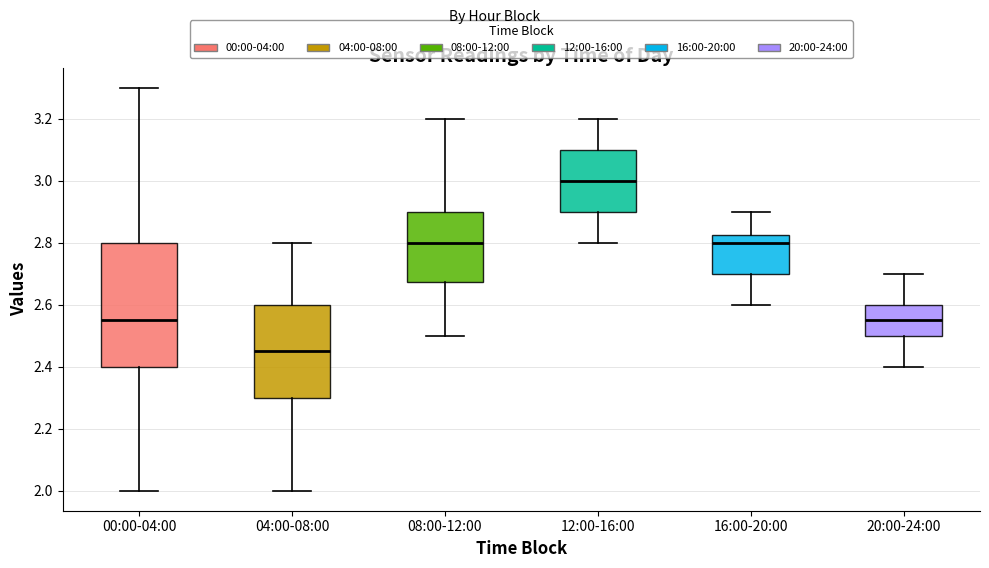

Which box has the highest median line?

12:00-16:00